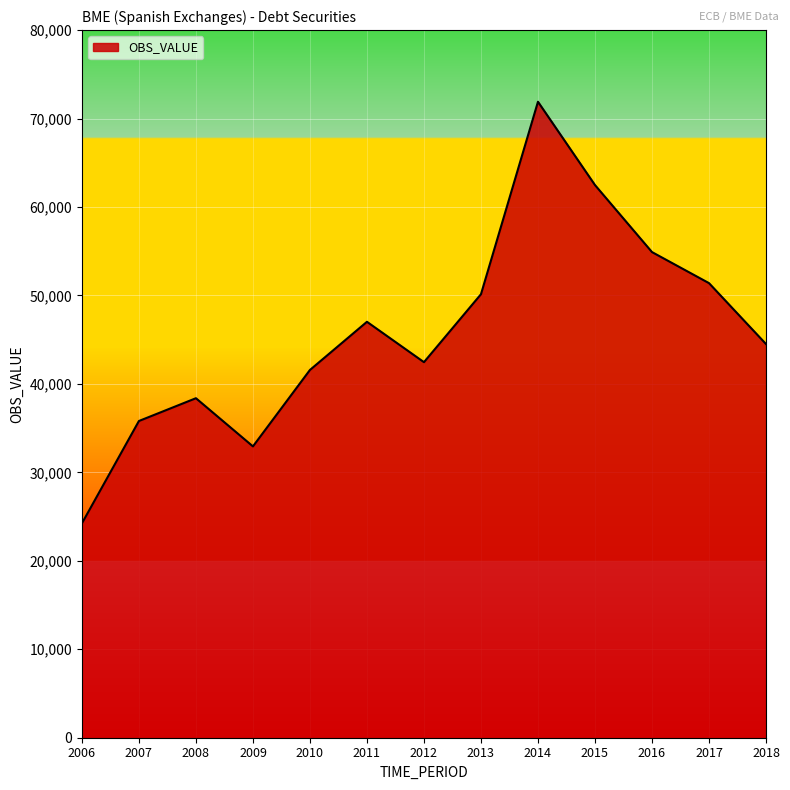

What is the difference between the maximum and minimum values?

47665.1